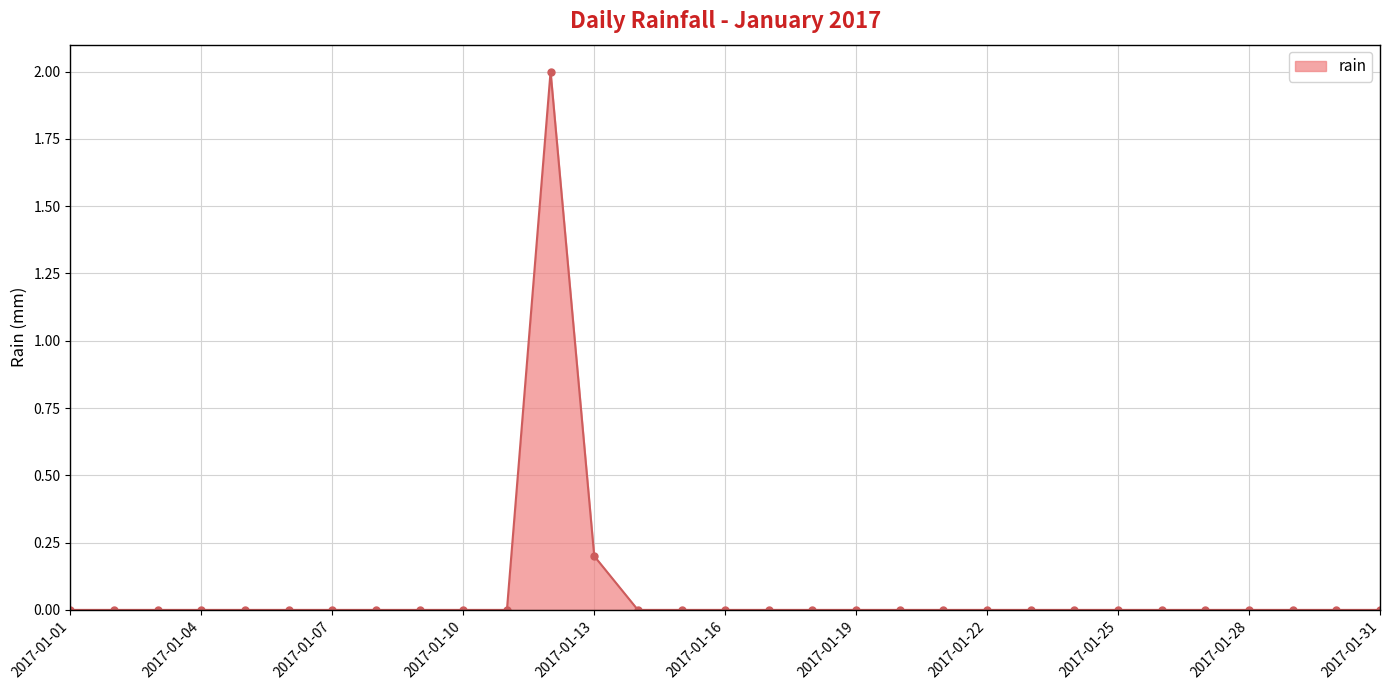

Does the chart have visible grid lines?

Yes